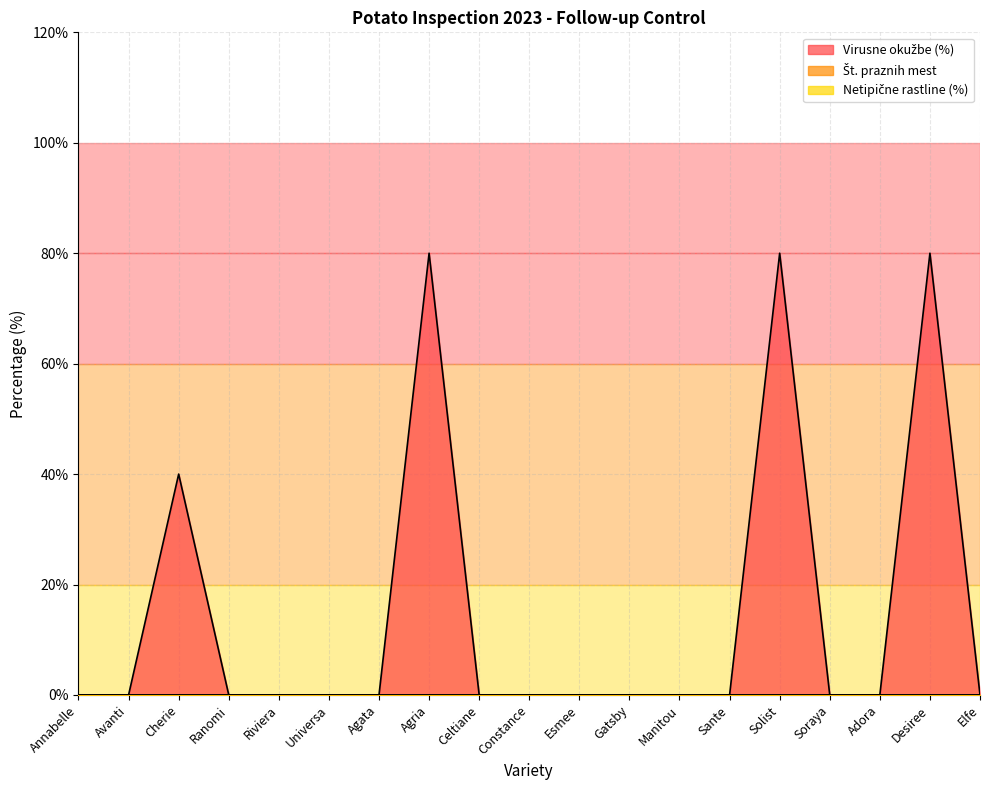

Is the value of Št. praznih mest at Cherie greater than the value of Netipične rastline (%) at Adora?

No